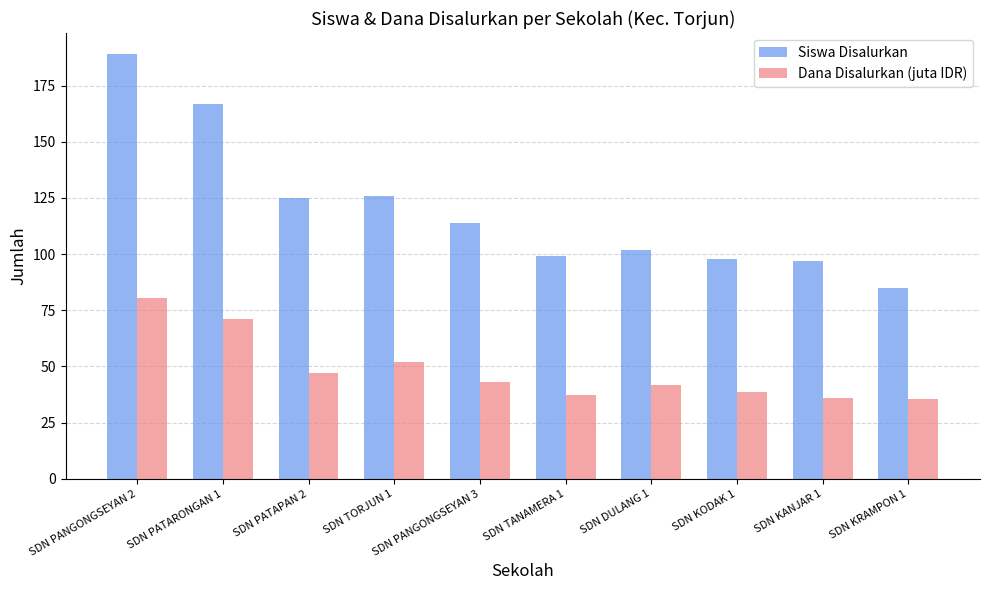

Which series has the largest range (max minus min)?

Siswa Disalurkan